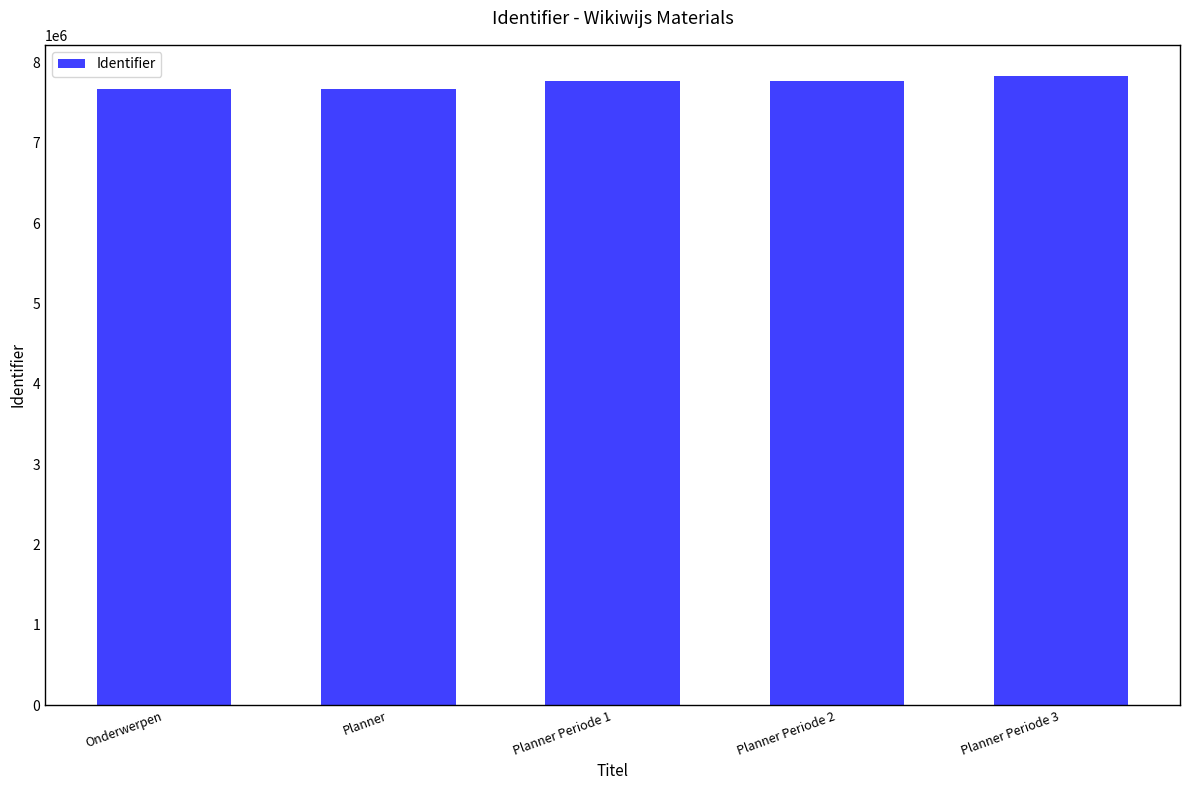

The value at Onderwerpen is 5043049. True or false?

False